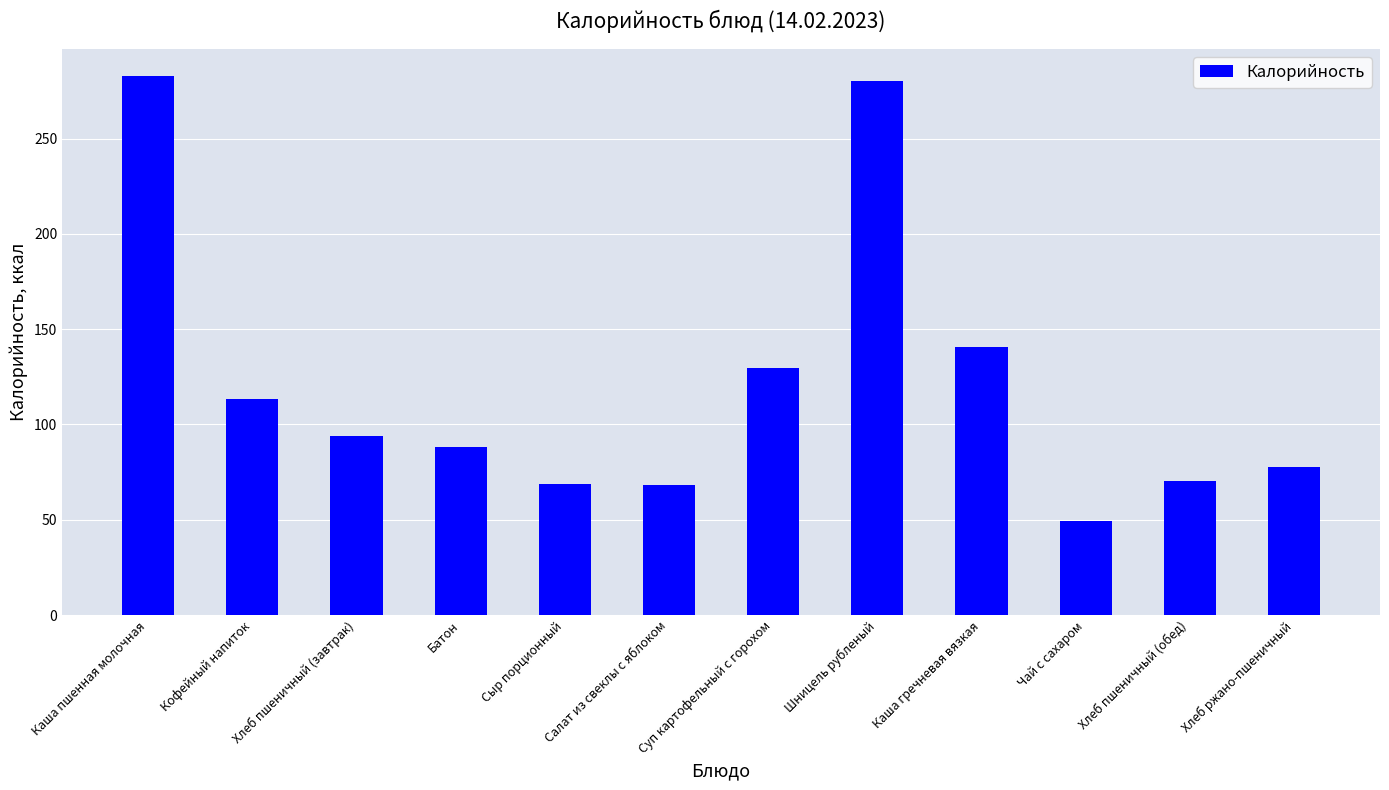

Where is the data nearest to the value 166?

Каша гречневая вязкая